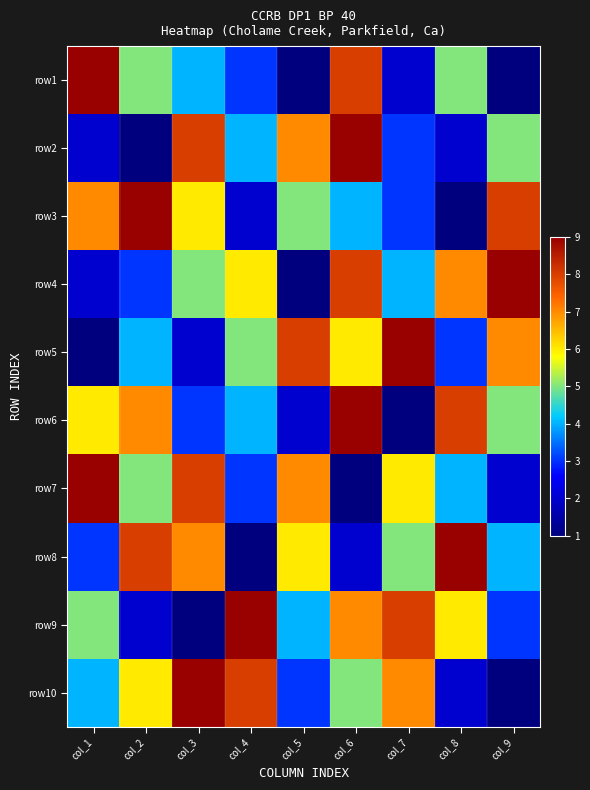

What is the difference between the highest and lowest values at col_2?

8